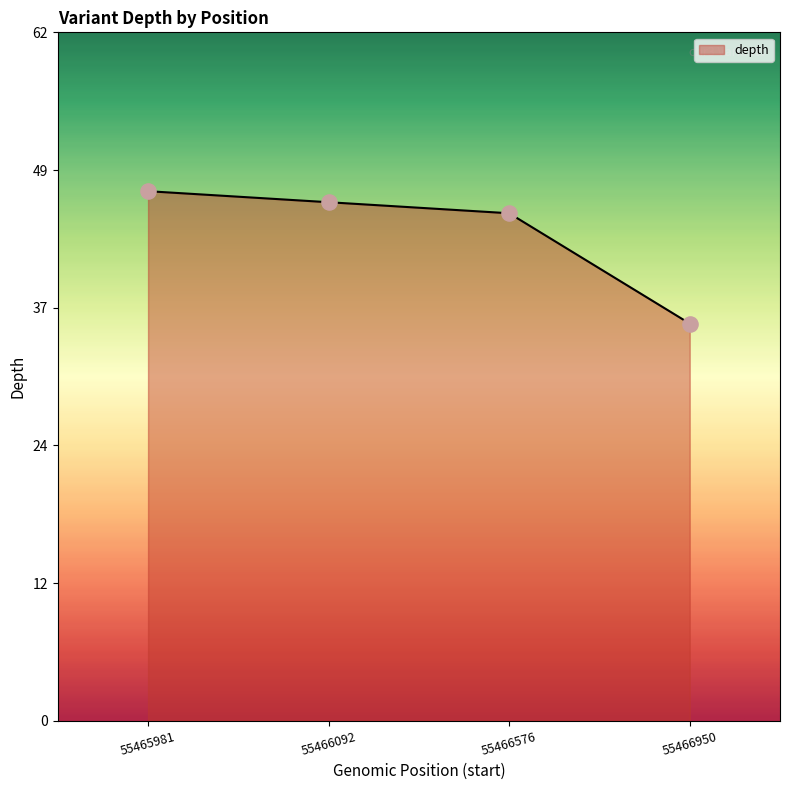

What is the change in value from 55466092 to 55466950?

-11